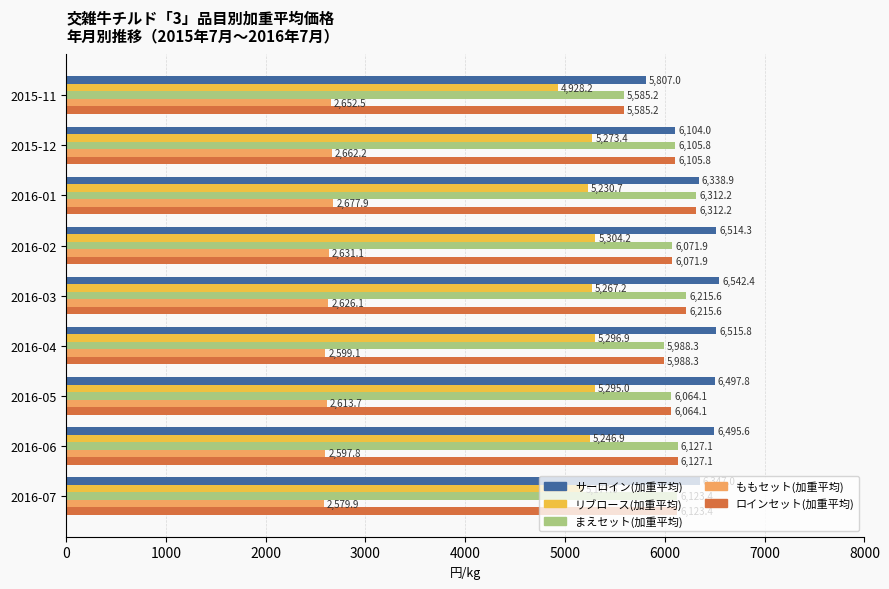

Rank the categories by まえセット(加重平均) value from lowest to highest.

2015-11, 2016-04, 2016-05, 2016-02, 2015-12, 2016-07, 2016-06, 2016-03, 2016-01